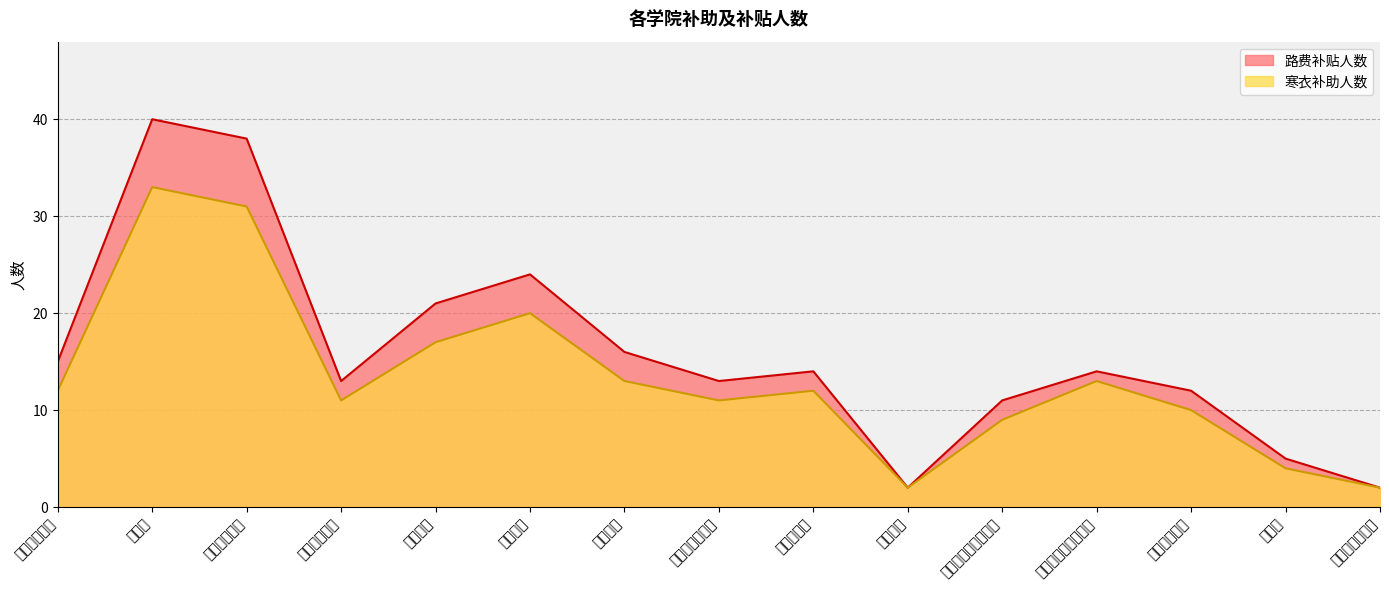

What is the average value of the 寒衣补助人数 series?

13